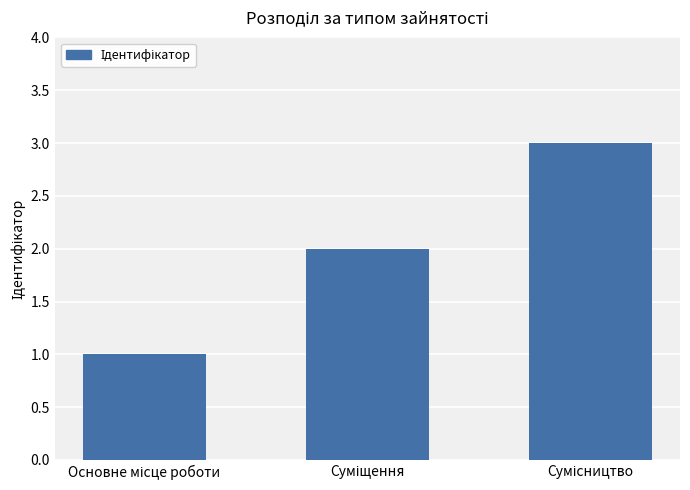

What is the greatest value displayed?

3